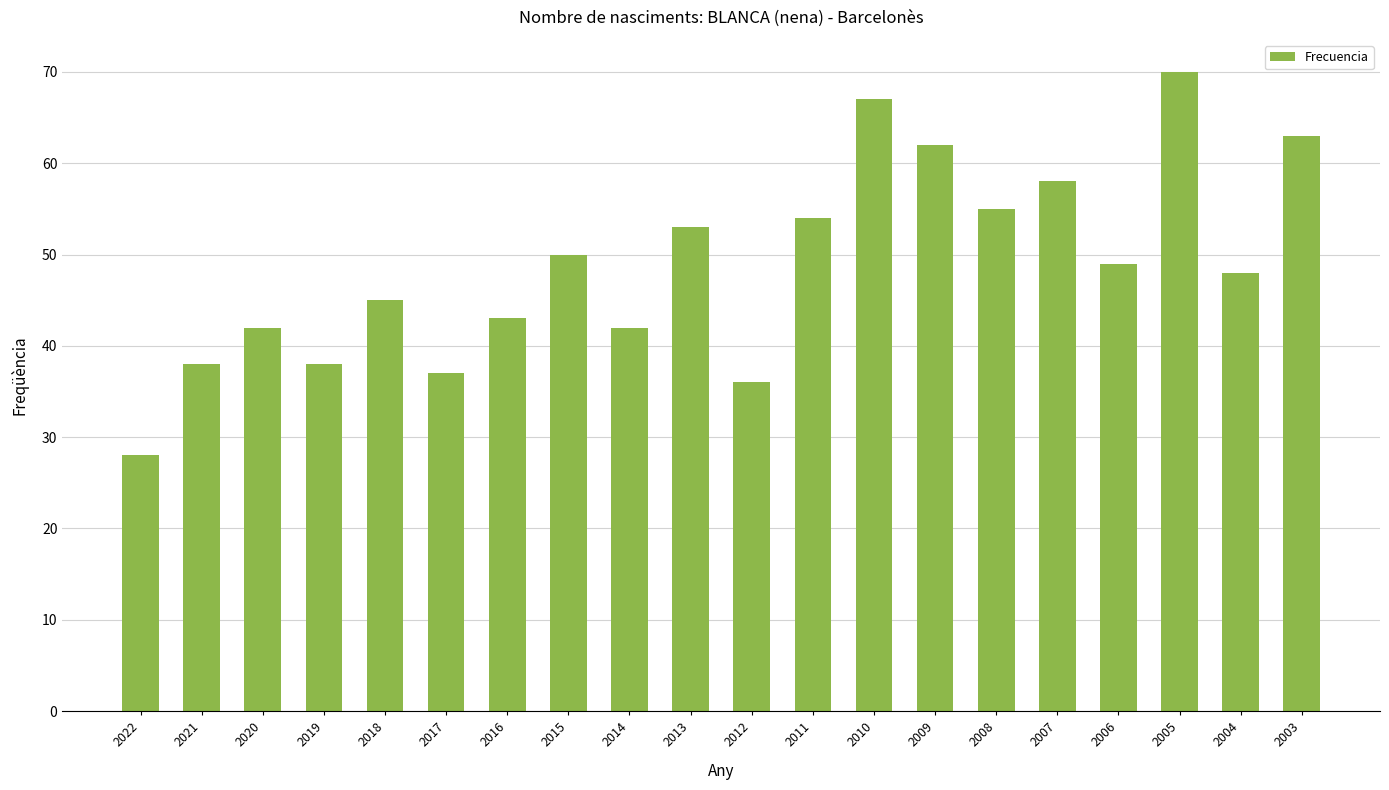

True or false: the data shows 78 at 2015.

False